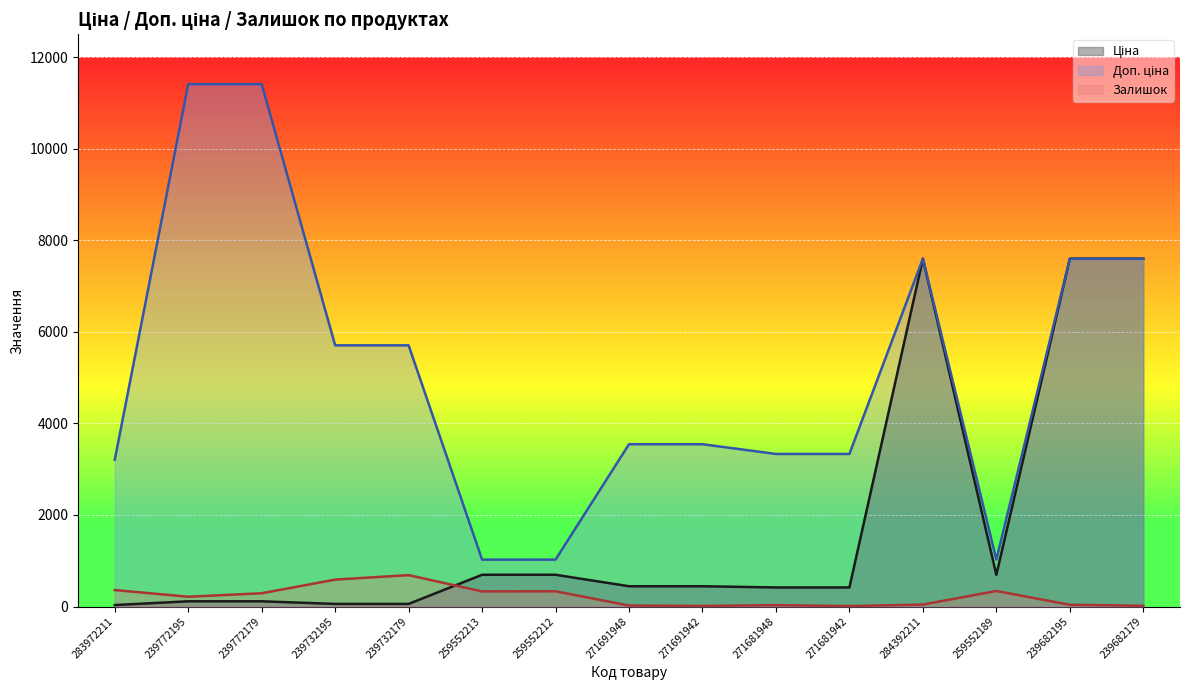

True or false: Доп. ціна has a value of 3261.5 at 239682195.

False